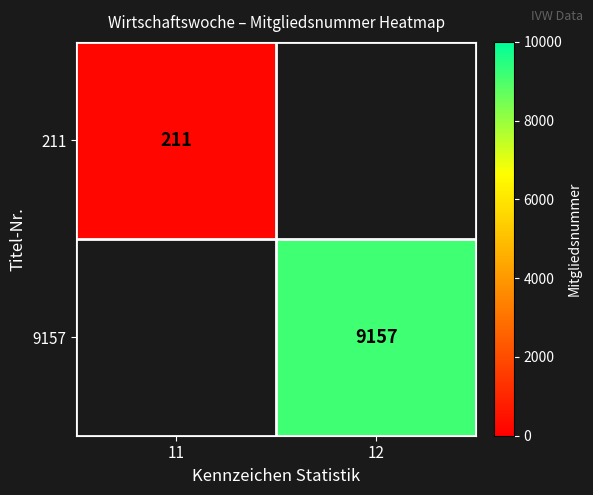

What is the greatest value displayed?

9157.0